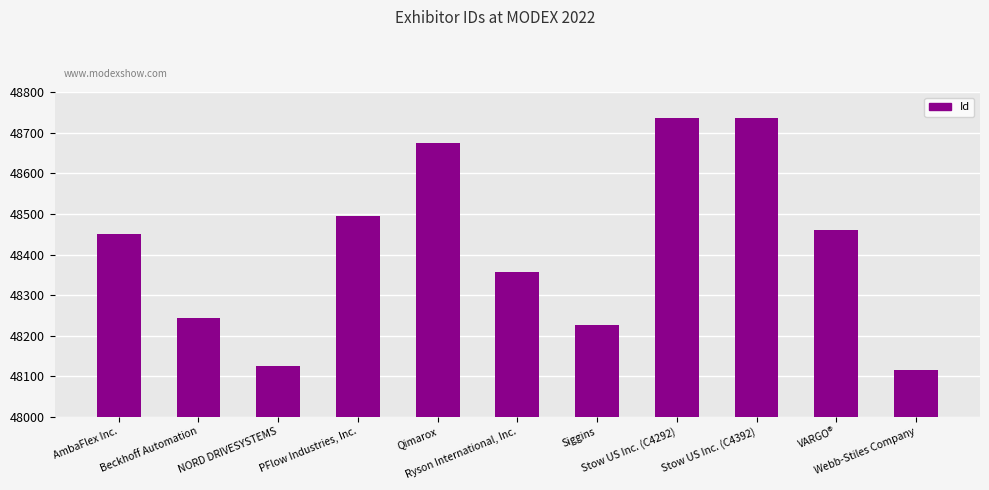

What is the ratio of the value at Siggins to the value at AmbaFlex Inc.?

1.0